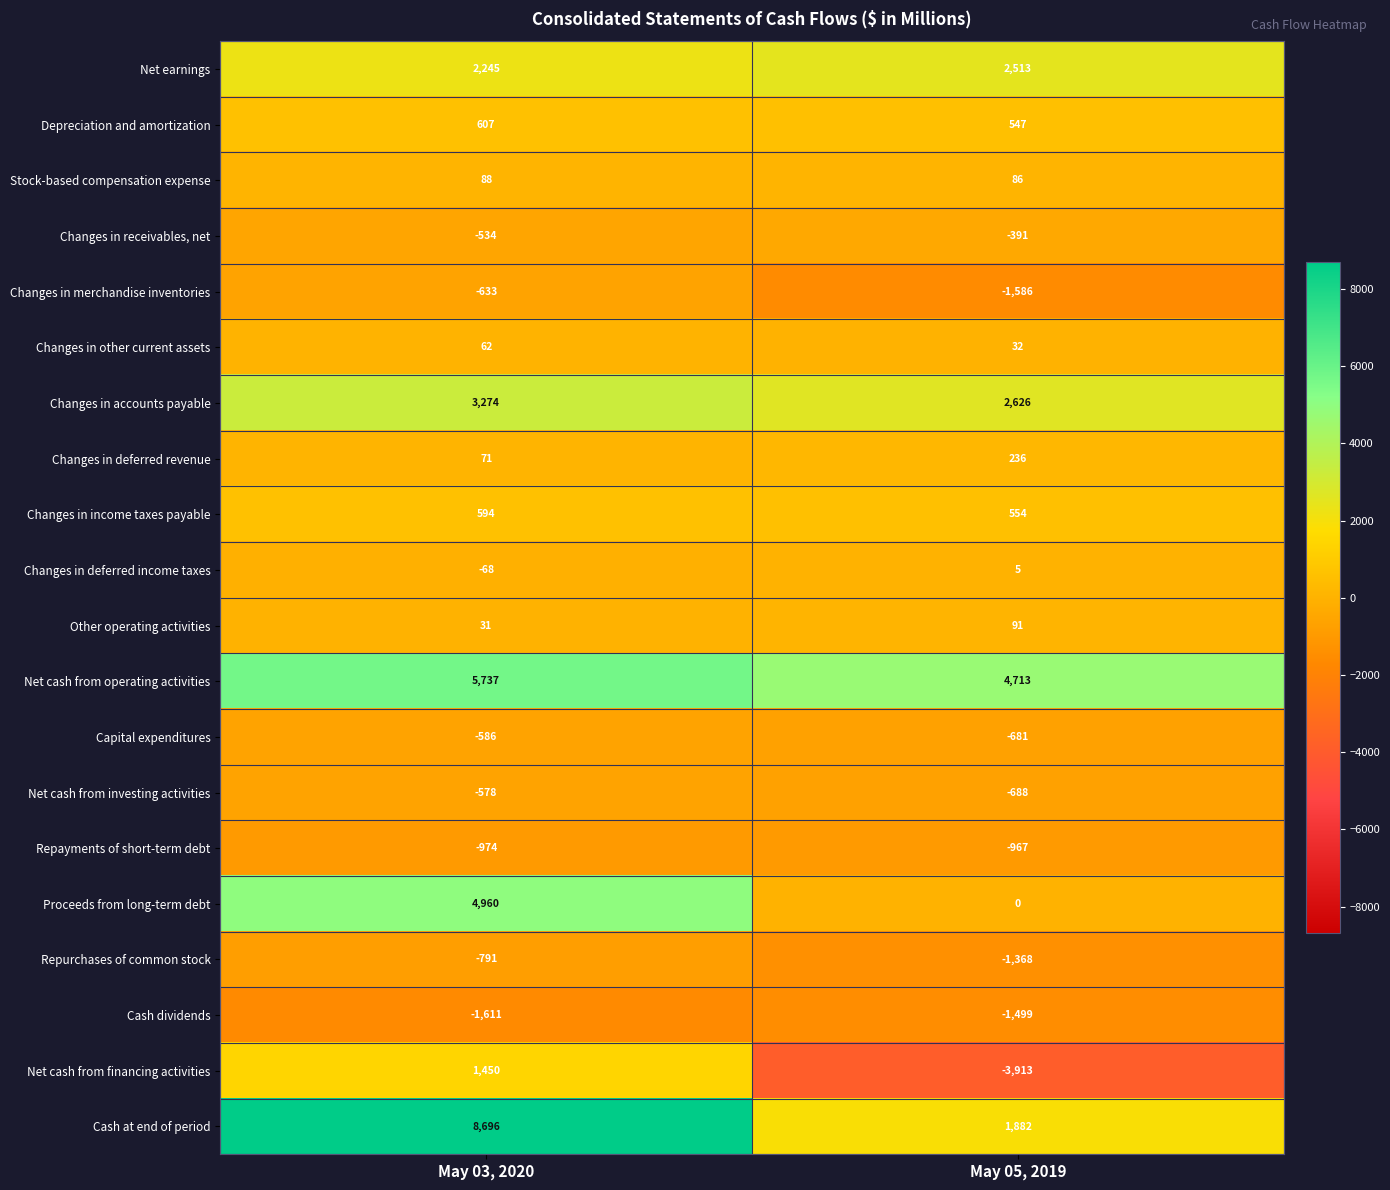

Which label corresponds to the largest value in the chart?

May 03, 2020